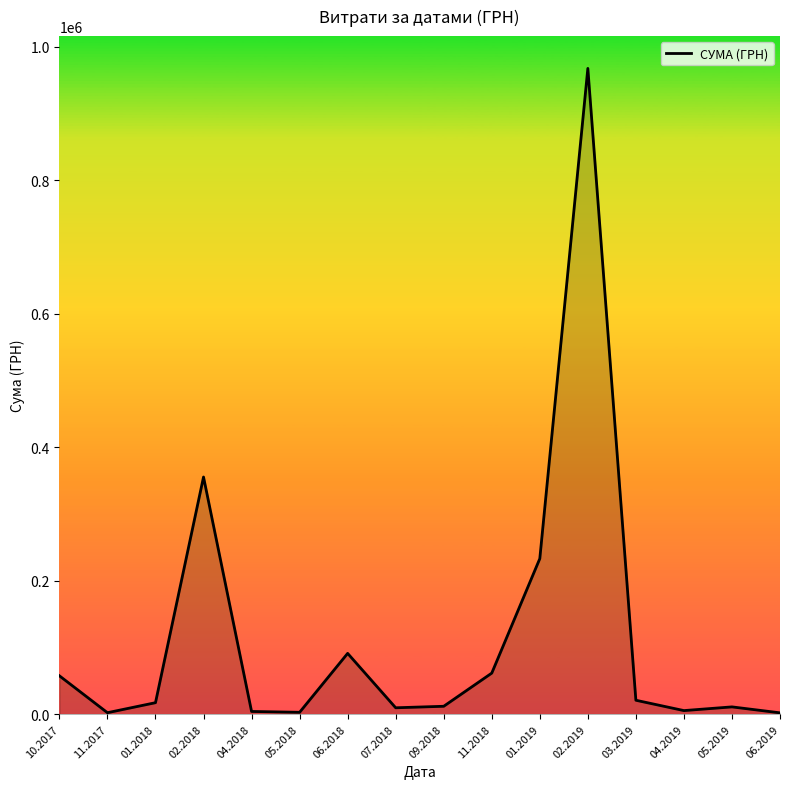

Which category has the highest value across all series?

02.2019